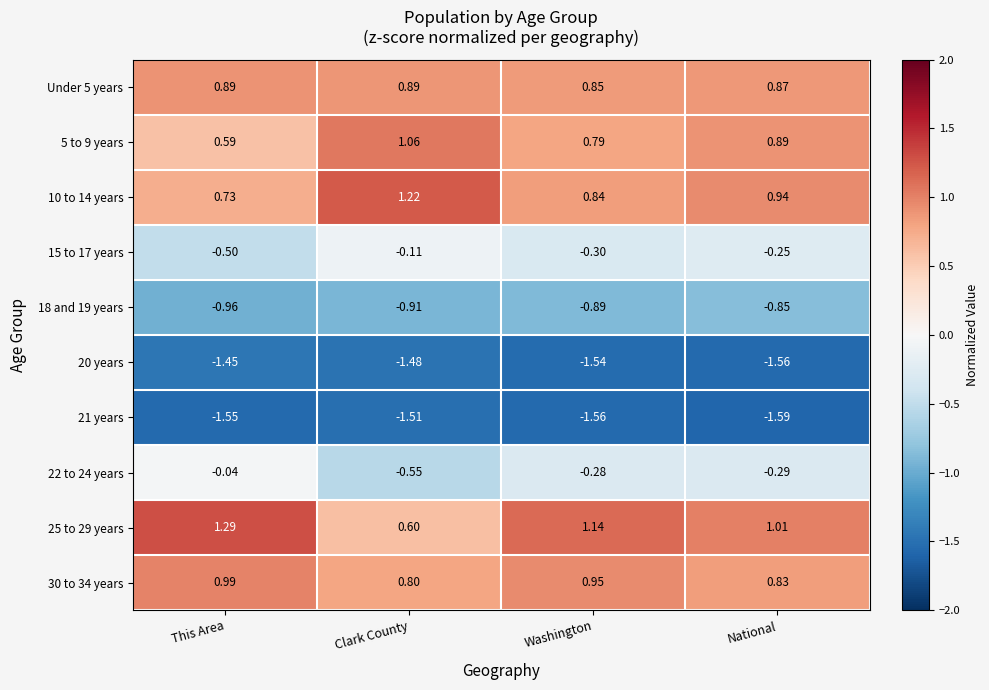

Where does the 25 to 29 years series first go above 1?

This Area